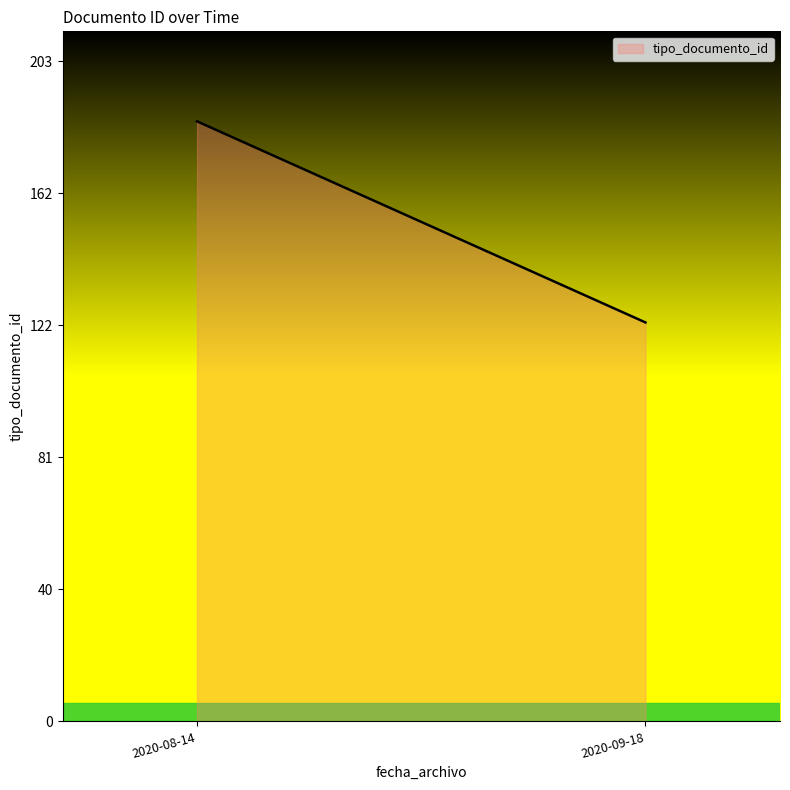

What is the smallest value displayed?

123